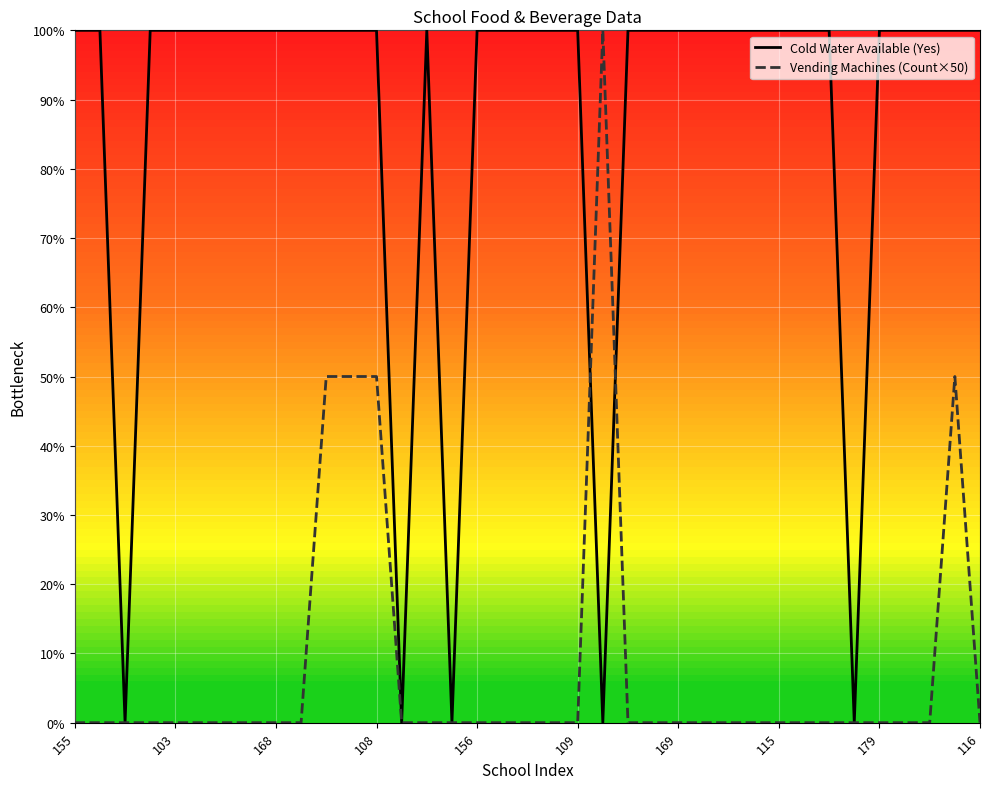

Reading right to left, extract all data points from this chart.

Cold Water Available (Yes): 100	100	100	100	100	0	100	100	100	100	100	100	100	100	100	0	100	100	100	100	100	0	100	0	100	100	100	100	100	100	100	100	100	100	0	100	100
Vending Machines (Count×50): 0	50	0	0	0	0	0	0	0	0	0	0	0	0	0	100	0	0	0	0	0	0	0	0	50	50	50	0	0	0	0	0	0	0	0	0	0